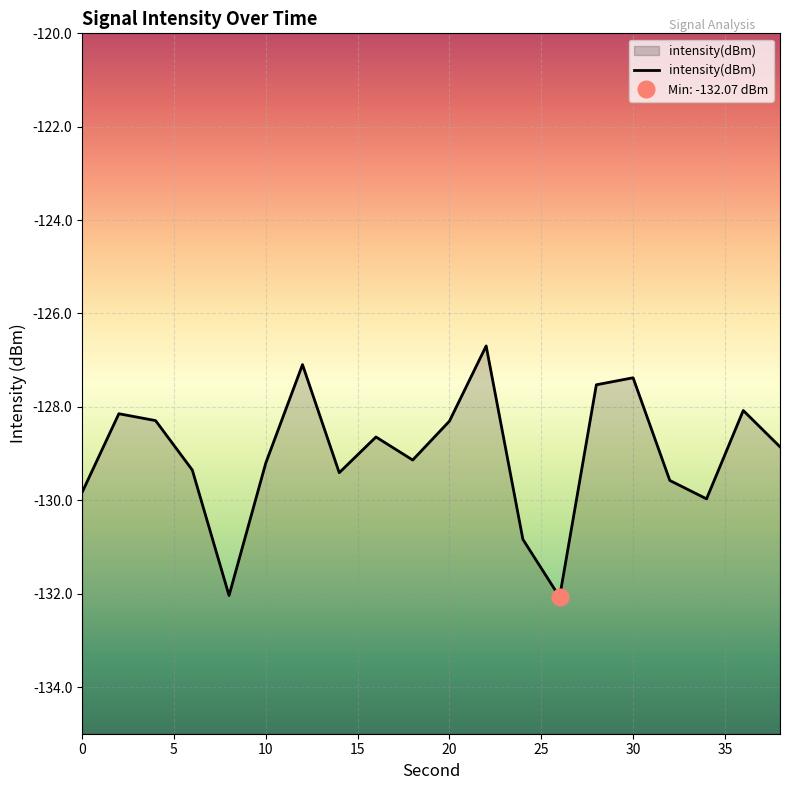

Which category has the highest value across all series?

22